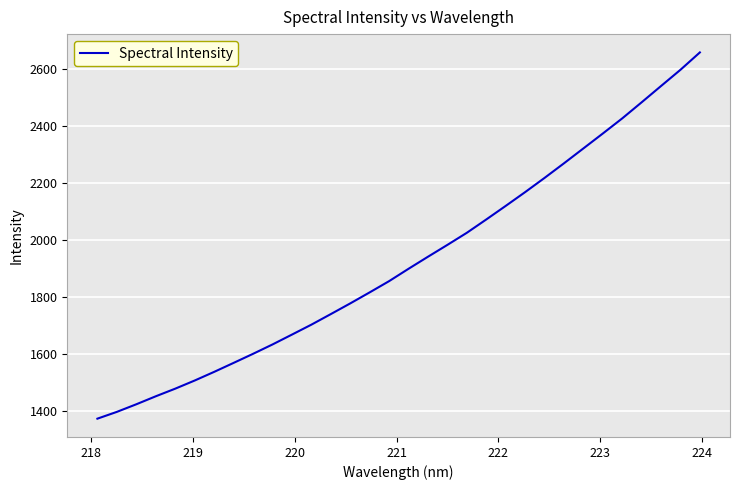

What is the difference between the maximum and minimum values?

1284.5